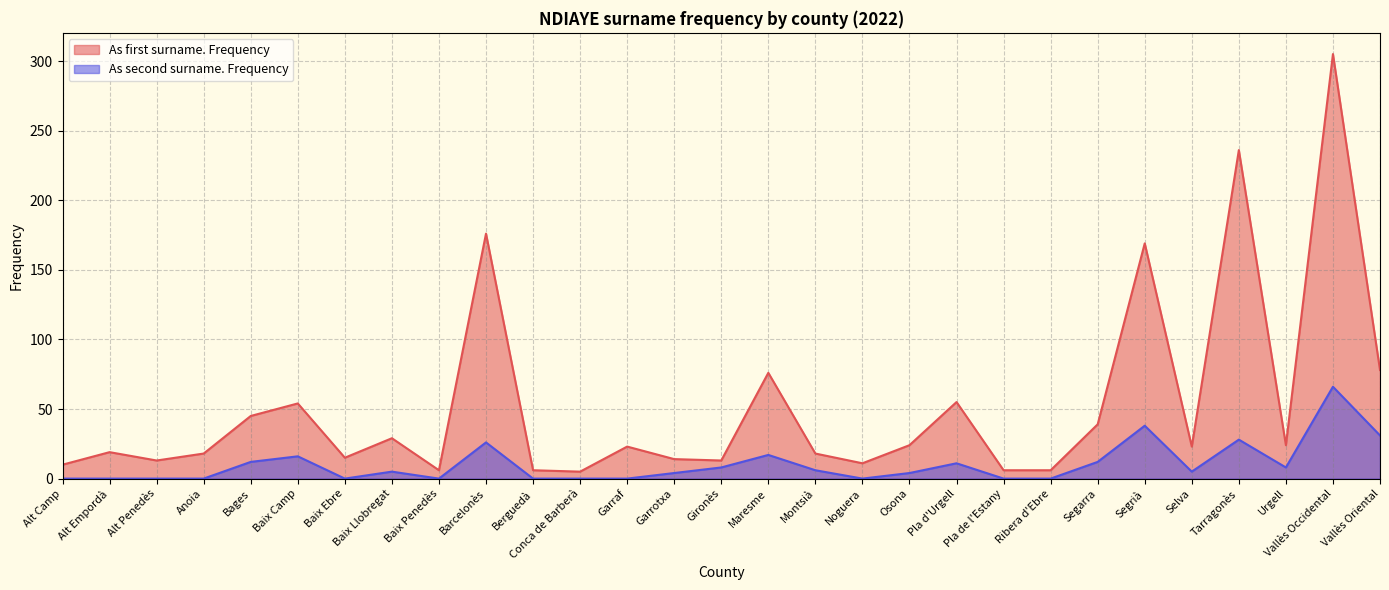

What is the label of the 9th point from the right?

Pla de l'Estany